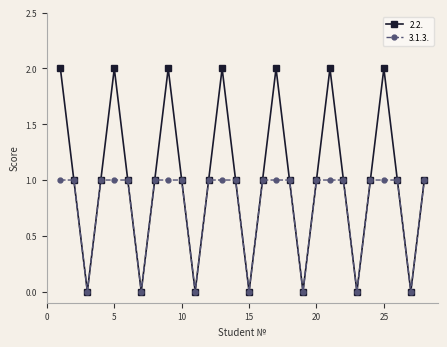

In 2.2., how many points are higher than both neighbors (excluding endpoints)?

6